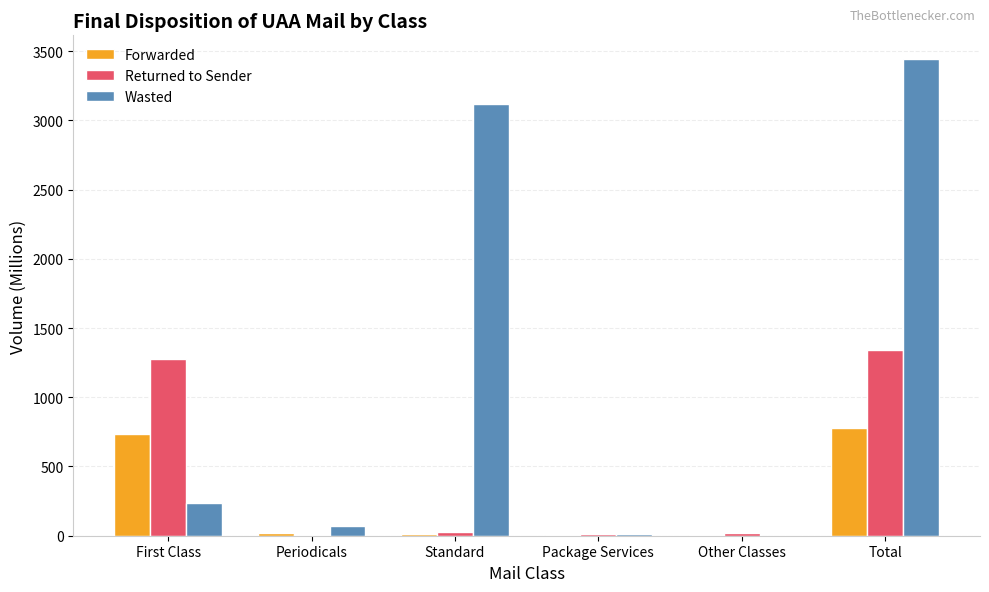

What is the highest value of the Wasted series?

3441.8